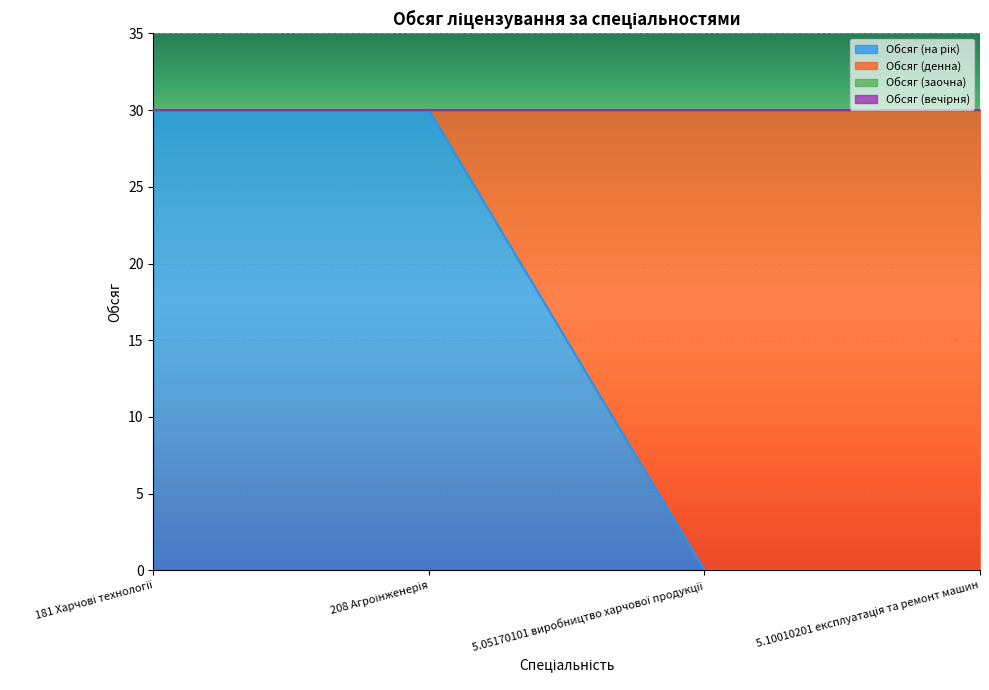

True or false: Обсяг (на рік) and Обсяг (заочна) cross at least once.

False